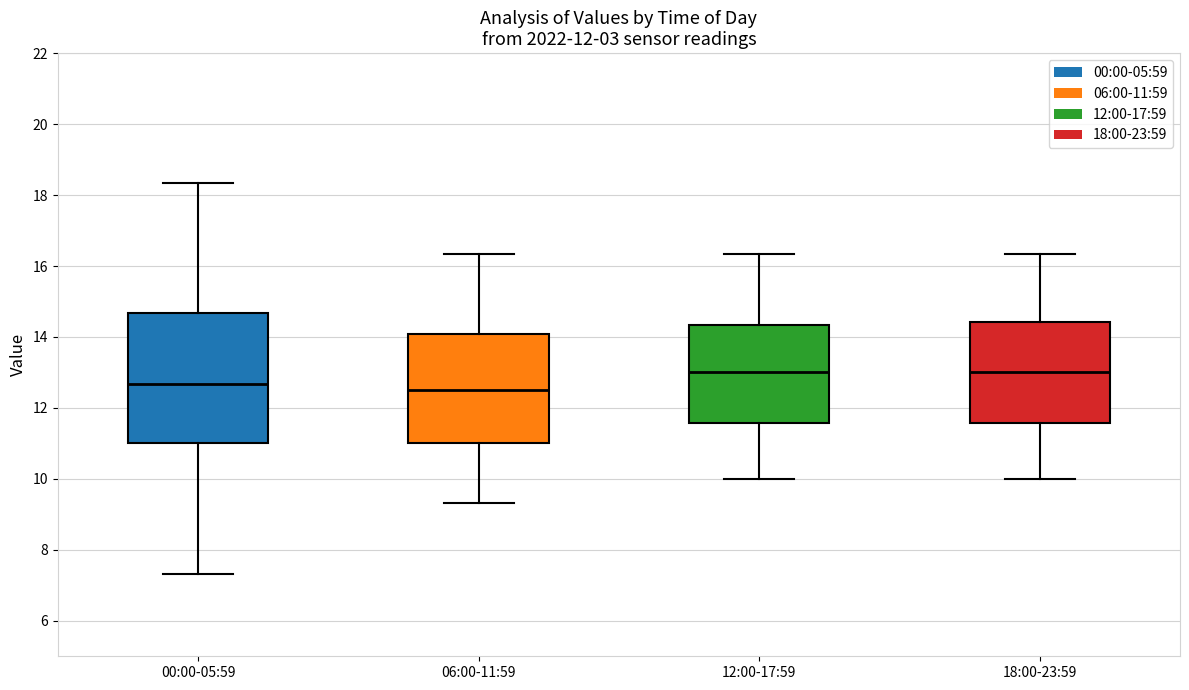

Reading left to right, transcribe this box plot: for each box, give where its median line is, the range the box spans, and where its two whiskers end, as read against the y-axis. The values are not printed on the chart, so give them approximately, as read against the axis.

00:00-05:59: median 12.6, box 11.0 to 14.6, whiskers 7.4 to 18.4
06:00-11:59: median 12.6, box 11.0 to 14.0, whiskers 9.4 to 16.4
12:00-17:59: median 13.0, box 11.6 to 14.4, whiskers 10.0 to 16.4
18:00-23:59: median 13.0, box 11.6 to 14.4, whiskers 10.0 to 16.4